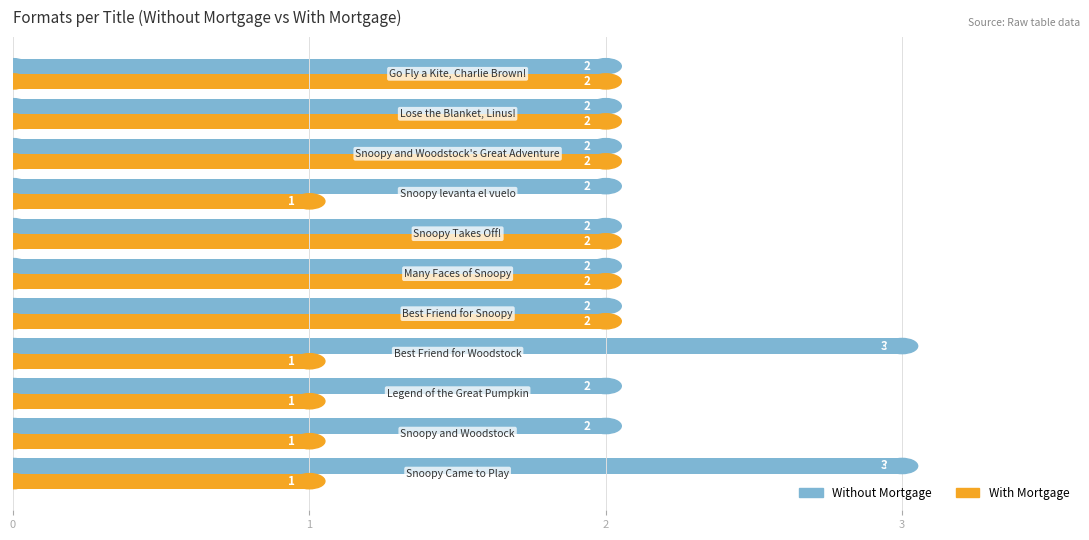

List the series in order of their overall mean, highest first.

Without Mortgage, With Mortgage